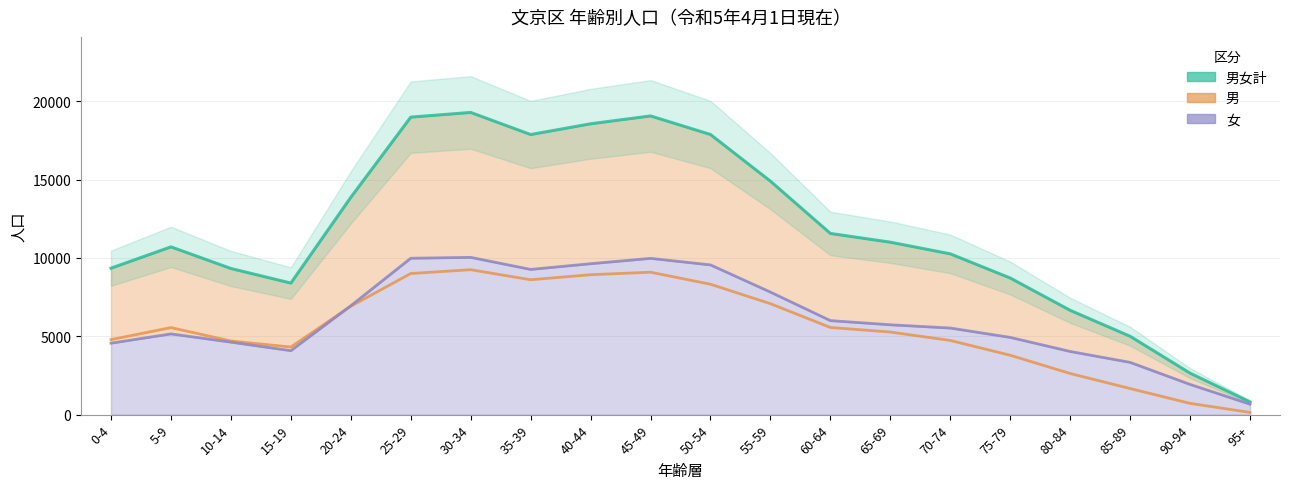

Rank the series at 55-59 from highest to lowest value.

男女計, 女, 男